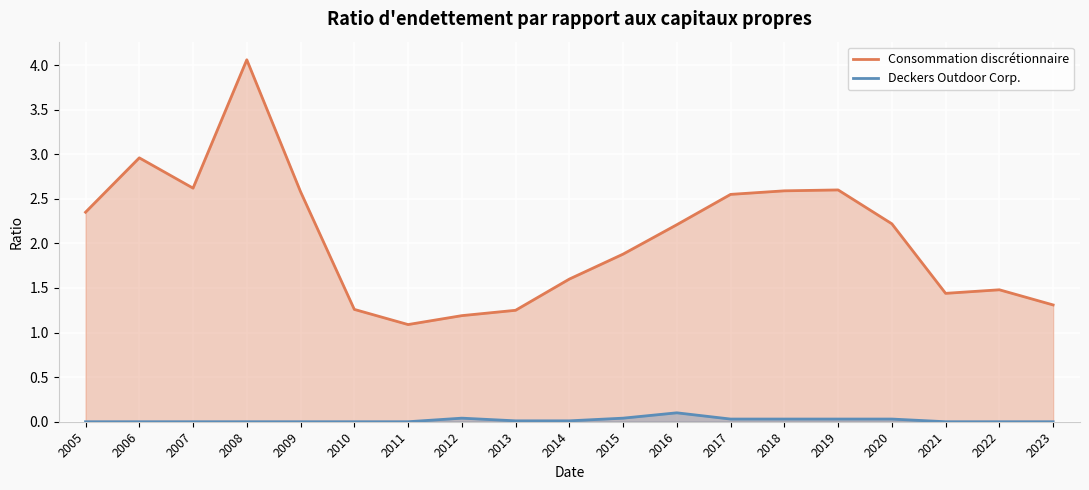

What are all the series names shown in the legend?

Consommation discrétionnaire, Deckers Outdoor Corp.